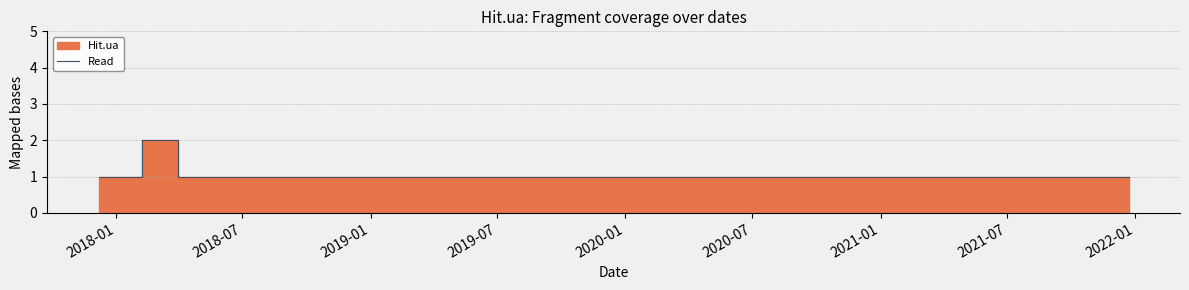

Which category has the lowest value across all series?

2018-01